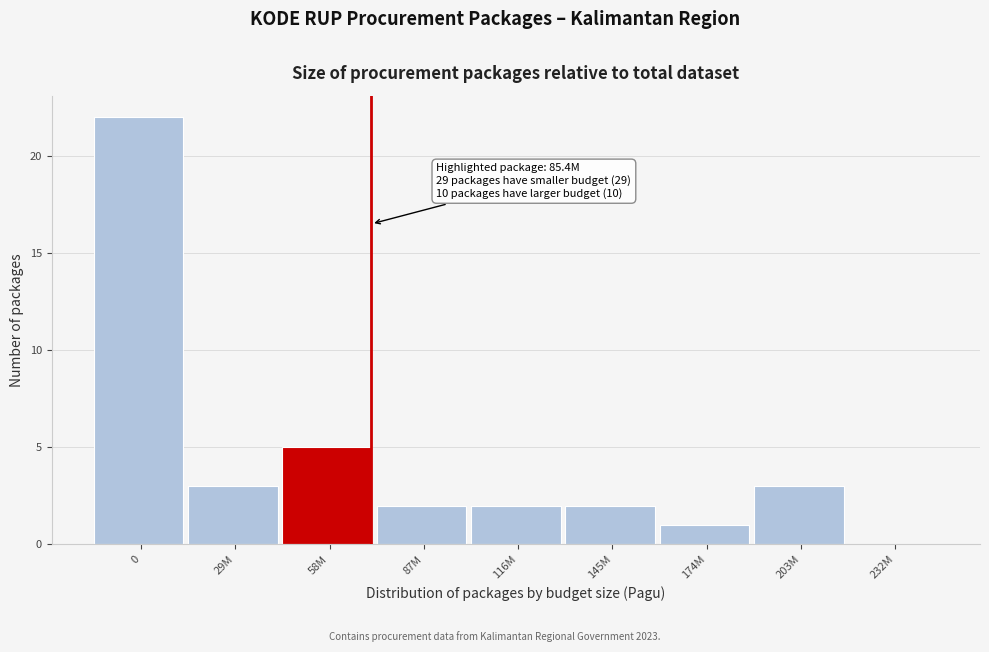

Reading left to right, extract all data points from this chart.

0=22	29M=3	58M=5	87M=2	116M=2	145M=2	174M=1	203M=3	232M=0